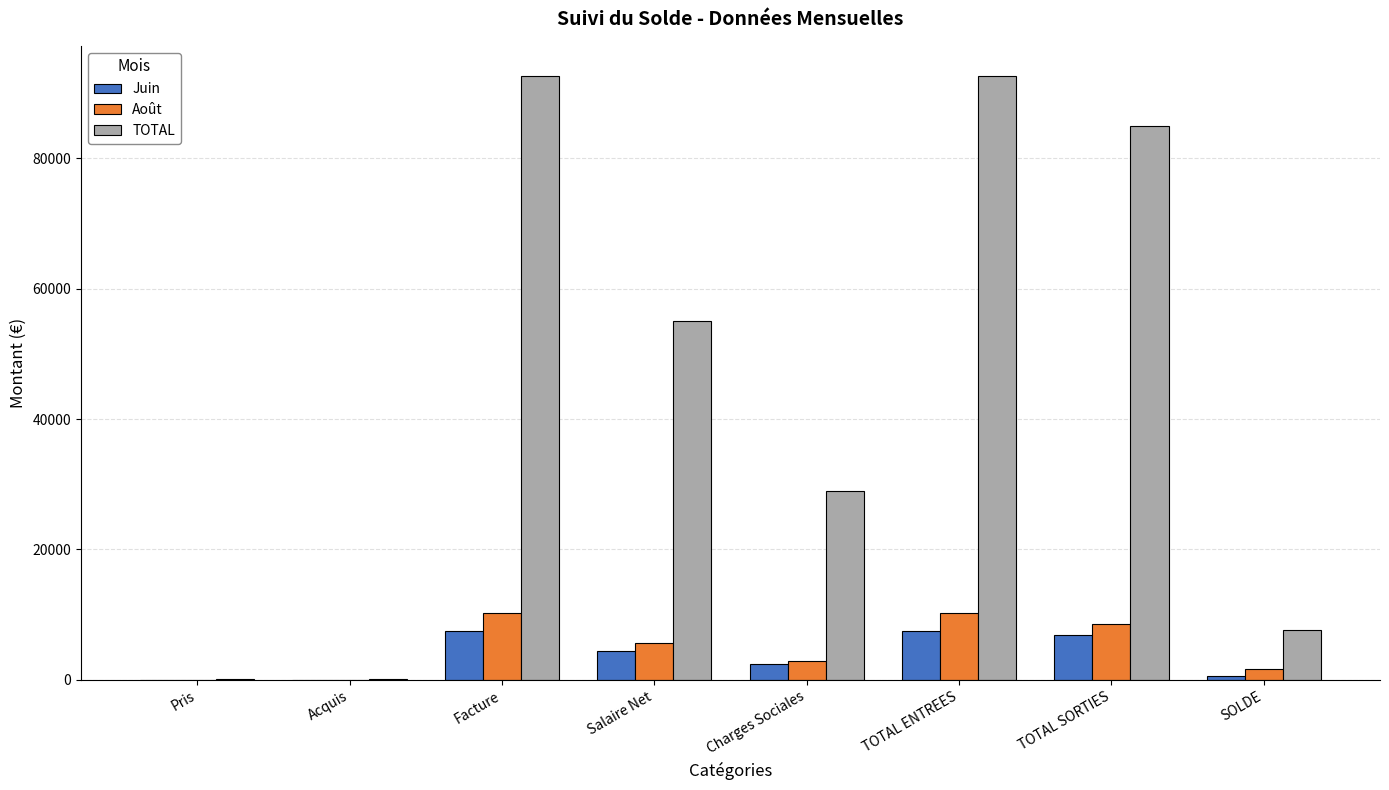

What is the total value across all series at Facture?

110300.4